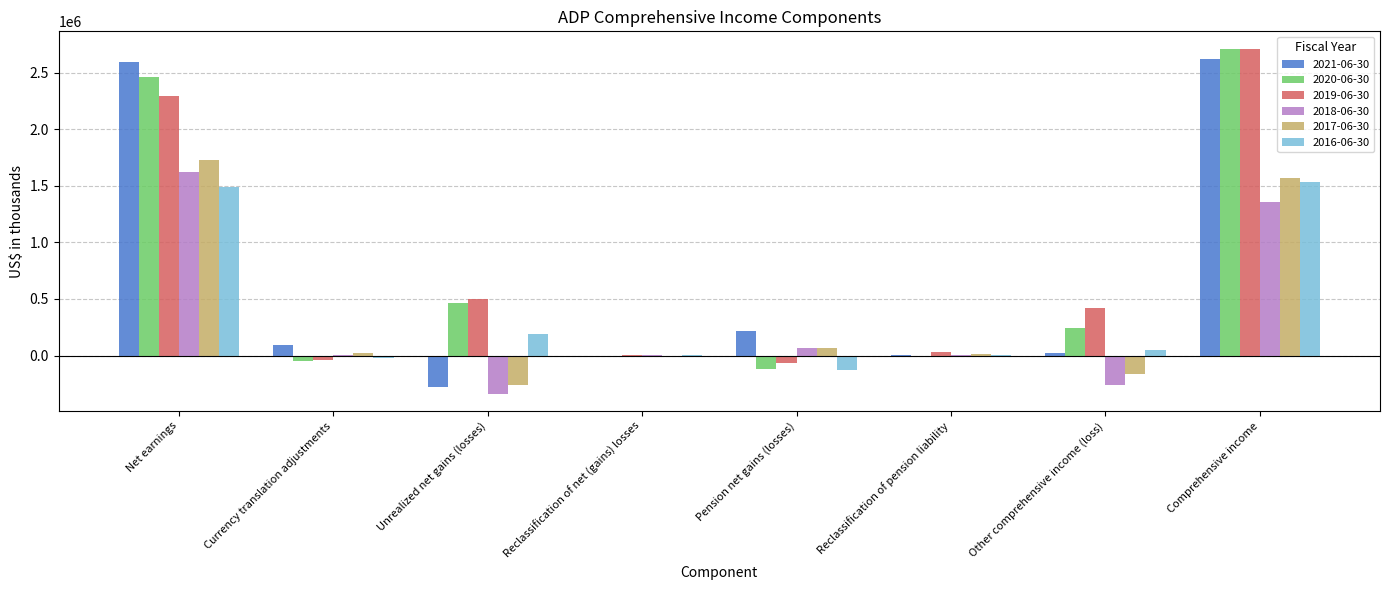

The value of 2017-06-30 at Unrealized net gains (losses) is -264100. True or false?

True